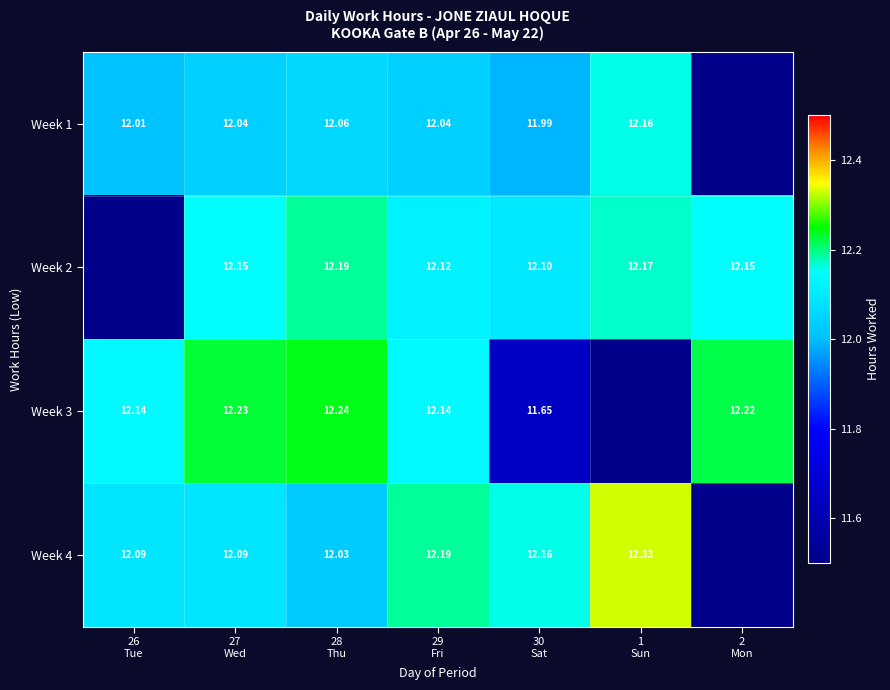

The value of Week 4 at 1 Sun is 19.5. True or false?

False